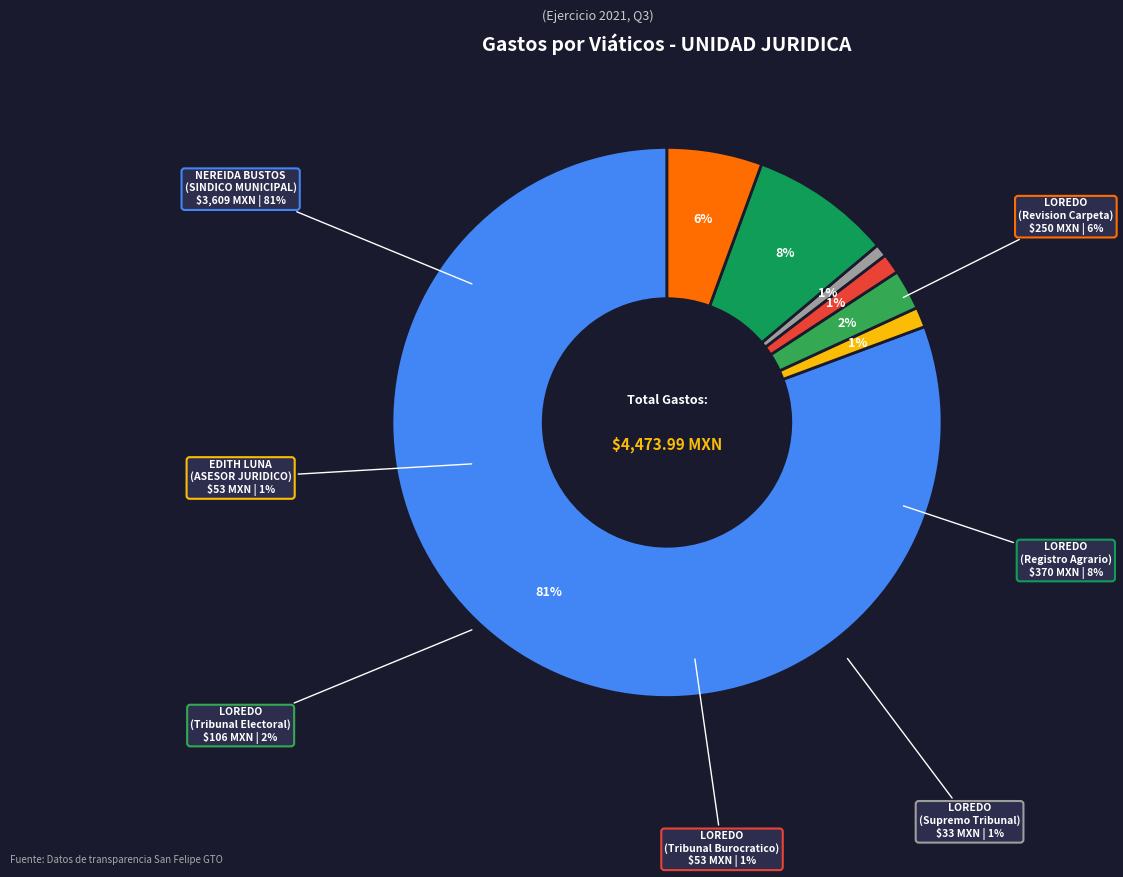

How many segments does this pie chart have?

7